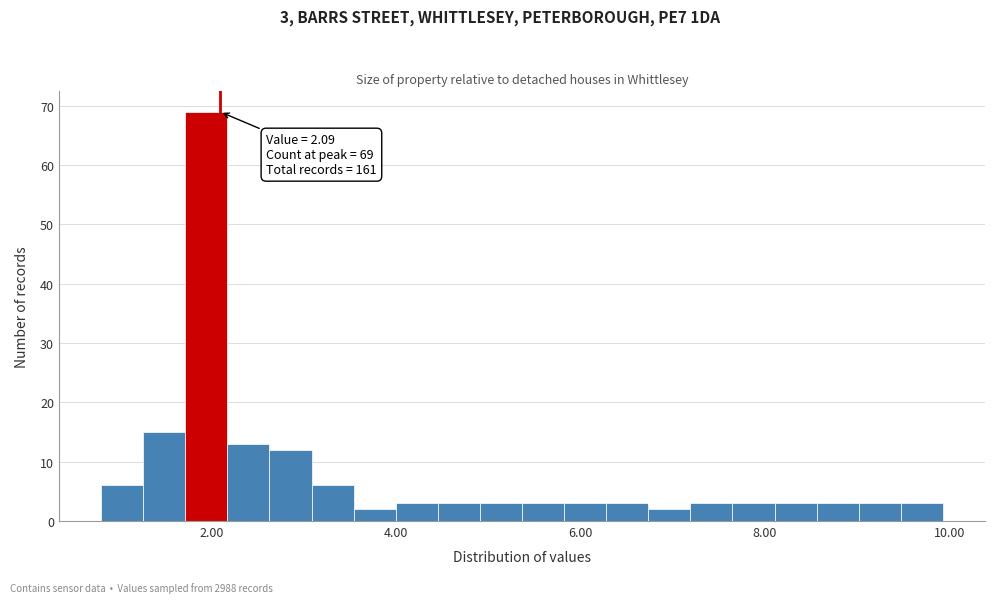

Read against the x-axis, roughly where is the centre of the tallest bar?

2.0